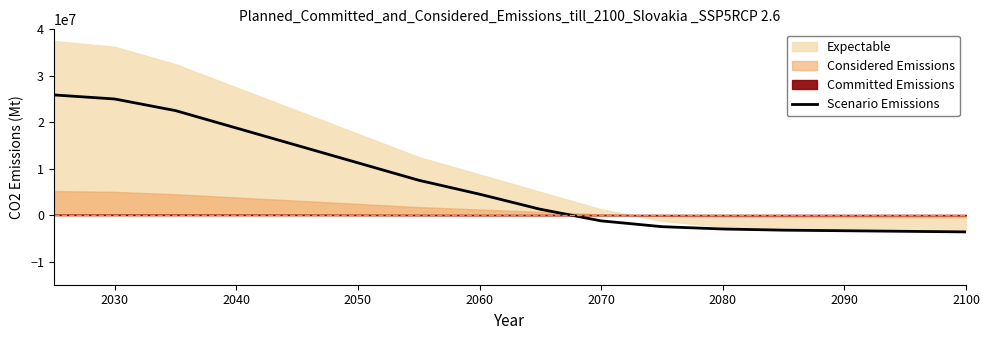

How many categories are shown in the chart?

16